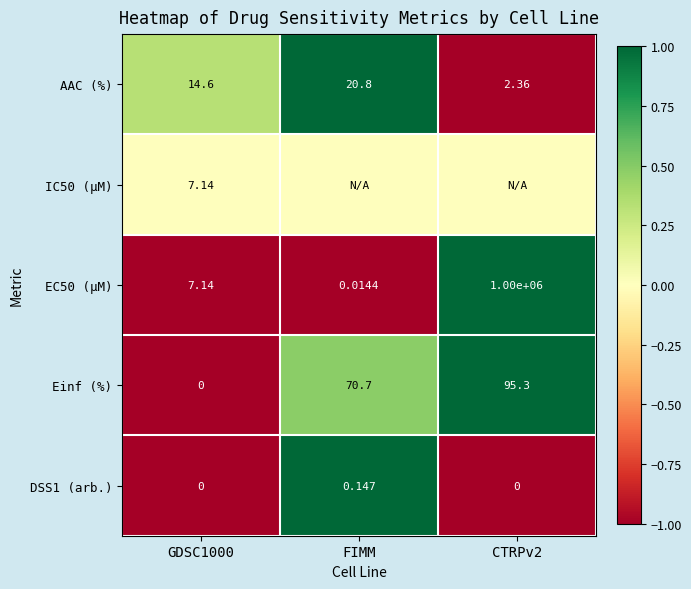

At which label does Einf (%) first exceed 70?

FIMM